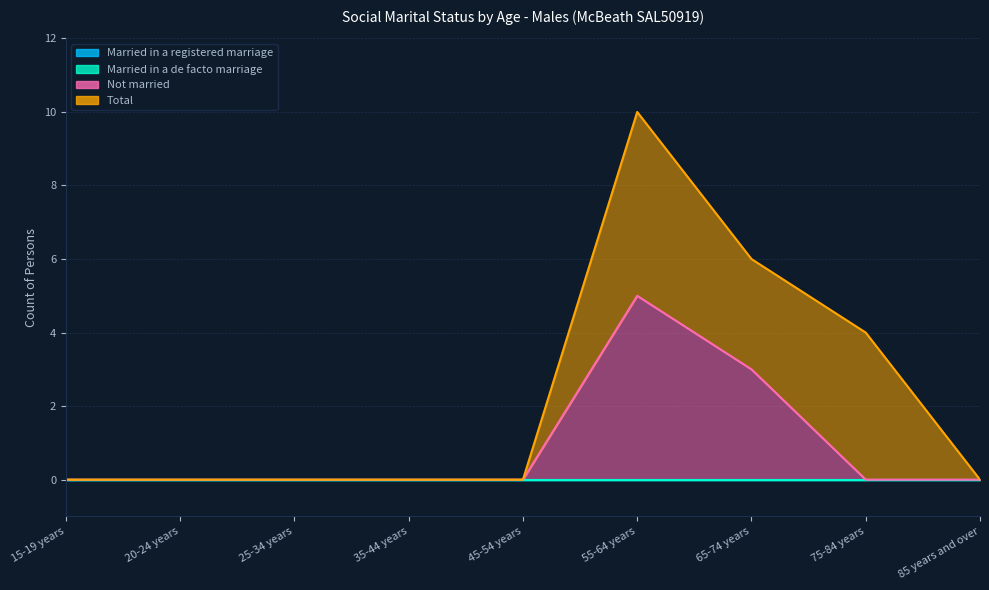

Reading left to right, transcribe all the data shown in this chart.

Married in a registered marriage: 0	0	0	0	0	0	0	0	0
Married in a de facto marriage: 0	0	0	0	0	0	0	0	0
Not married: 0	0	0	0	0	5	3	0	0
Total: 0	0	0	0	0	5	3	4	0